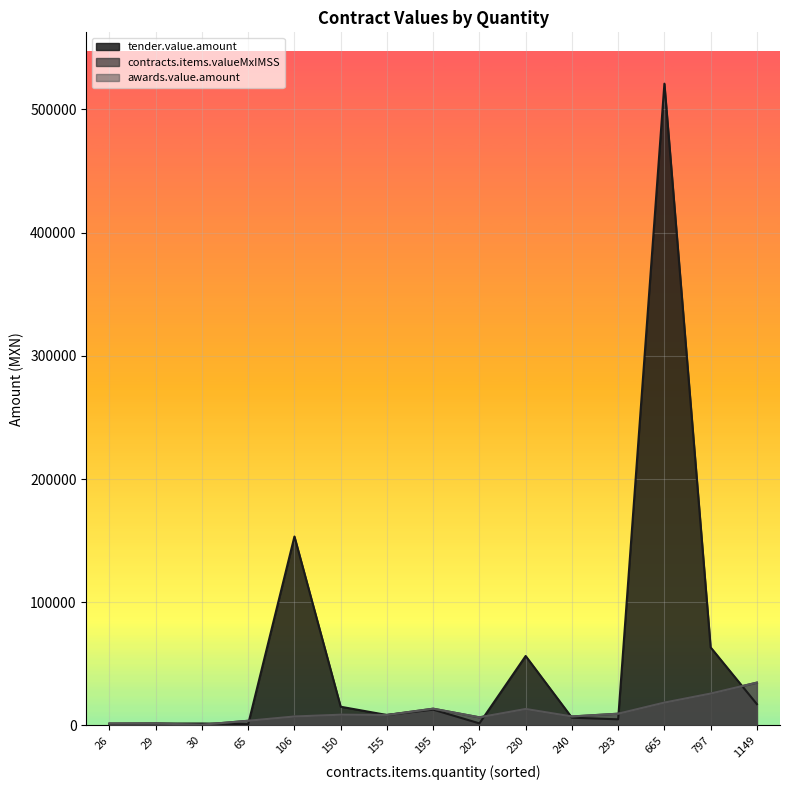

Is it true that awards.value.amount equals 7253.3 at 240?

True